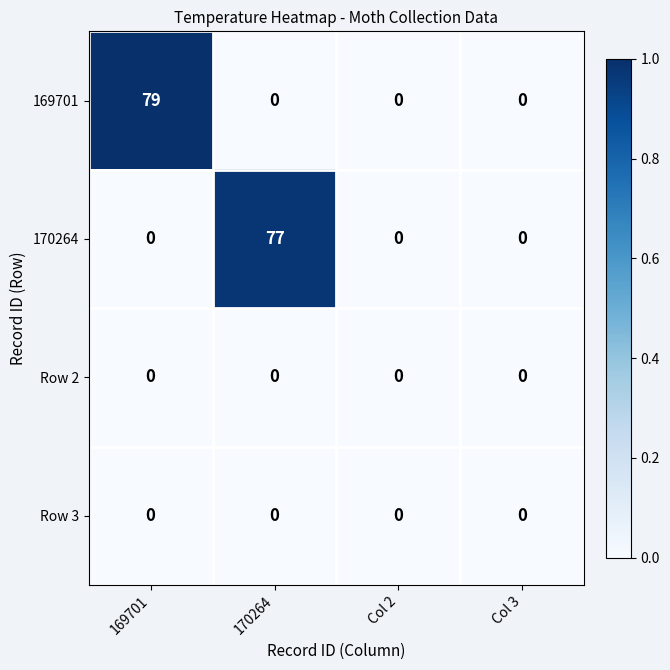

At which category does the chart reach its peak across all series?

169701